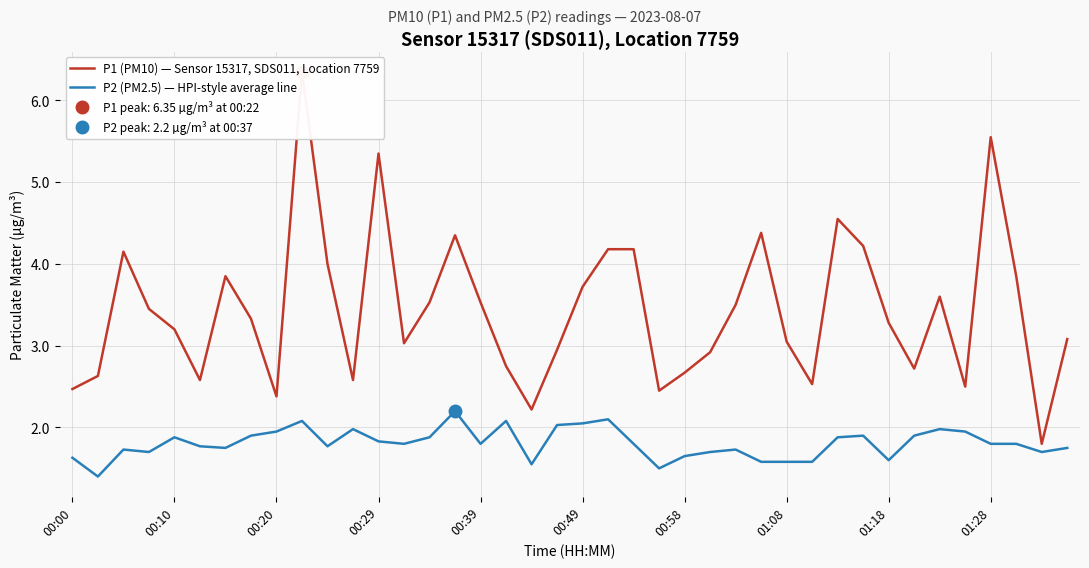

True or false: P1 (PM10) — Sensor 15317, SDS011, Location 7759 and P2 (PM2.5) — HPI-style average line intersect in this chart.

False